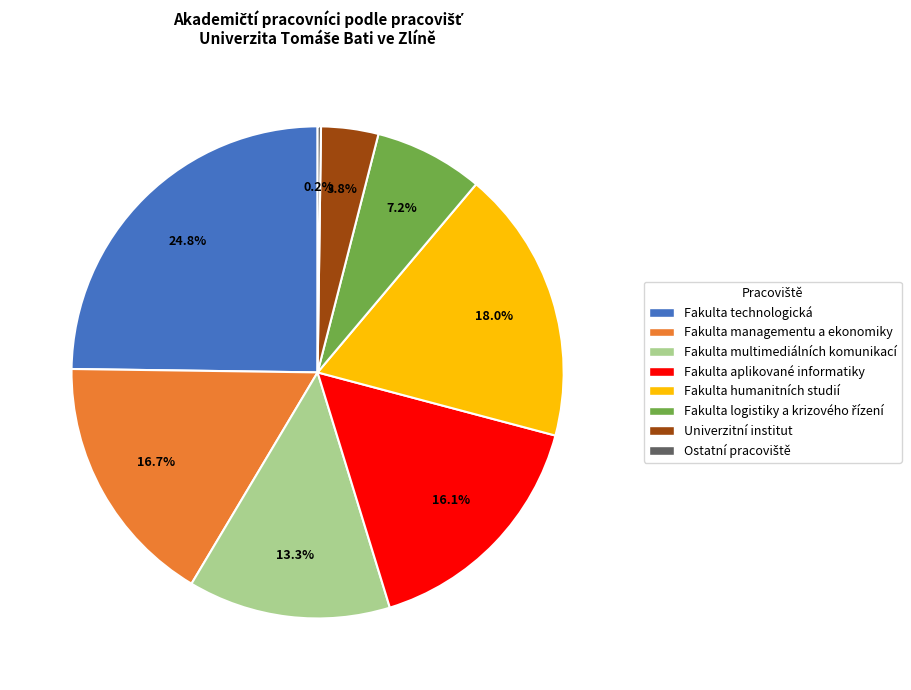

What percentage is the Fakulta managementu a ekonomiky slice, to the nearest percent?

17%